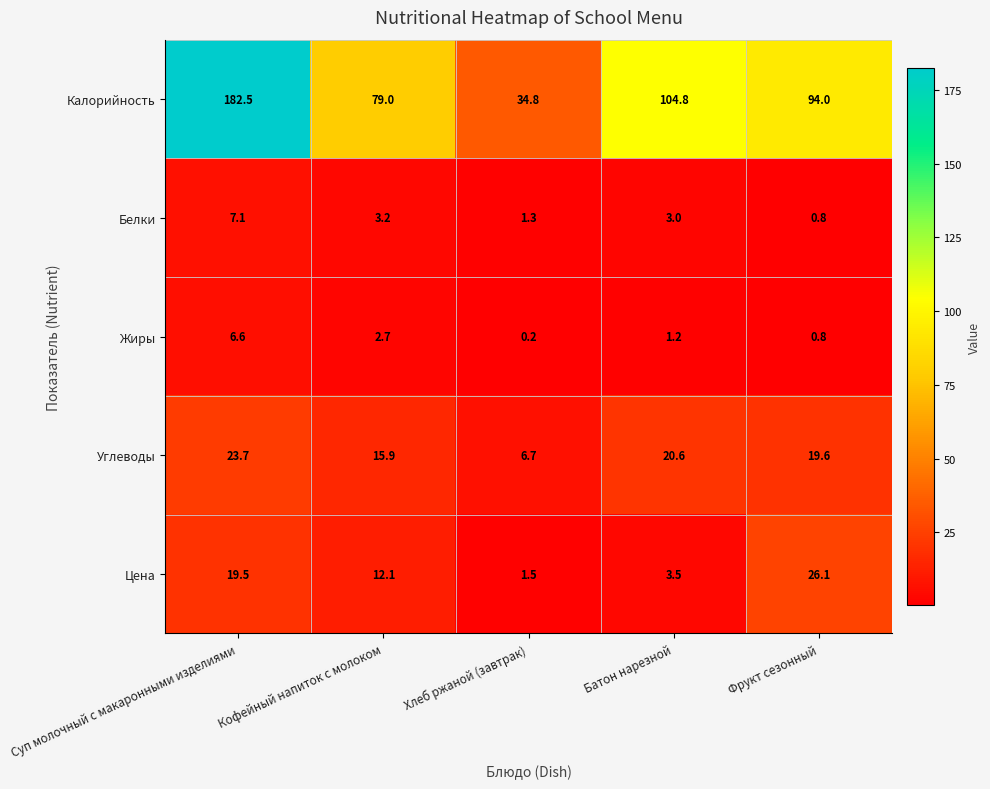

The Углеводы series shows 23.7 at Суп молочный с макаронными изделиями. True or false?

True